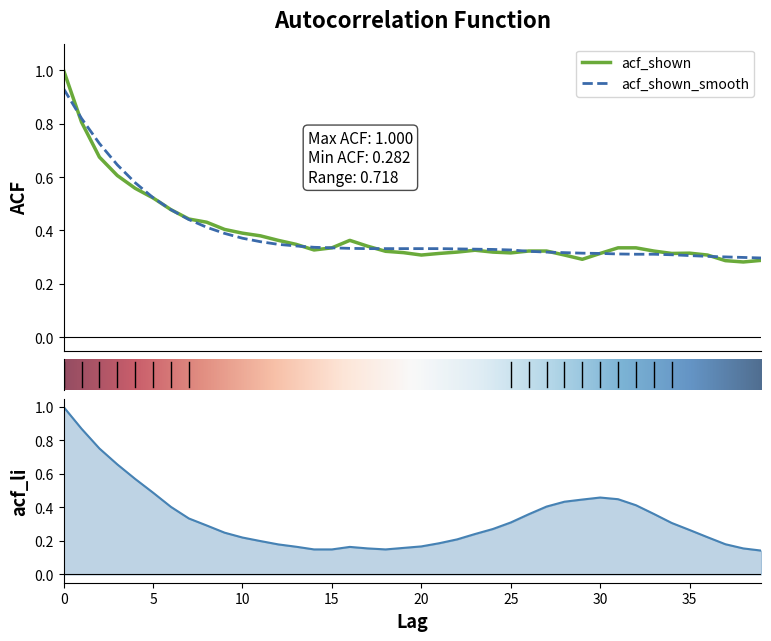

What is the value of the acf_li point at the 7th from the left?

0.4